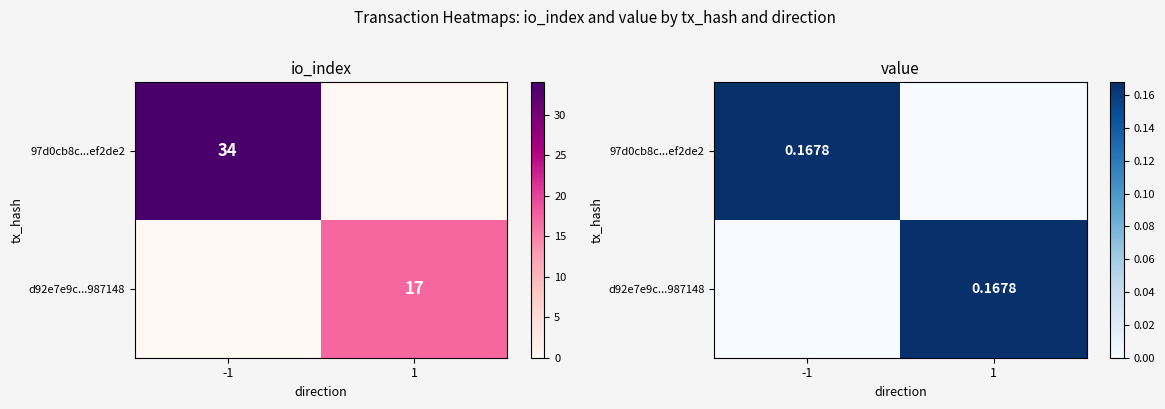

The 97d0cb8c...ef2de2 series shows 0.1 at 1. True or false?

False